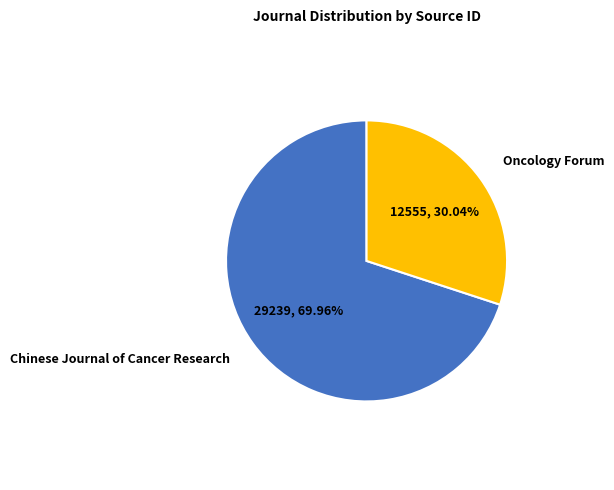

Which category has the smallest portion of the pie?

Oncology Forum